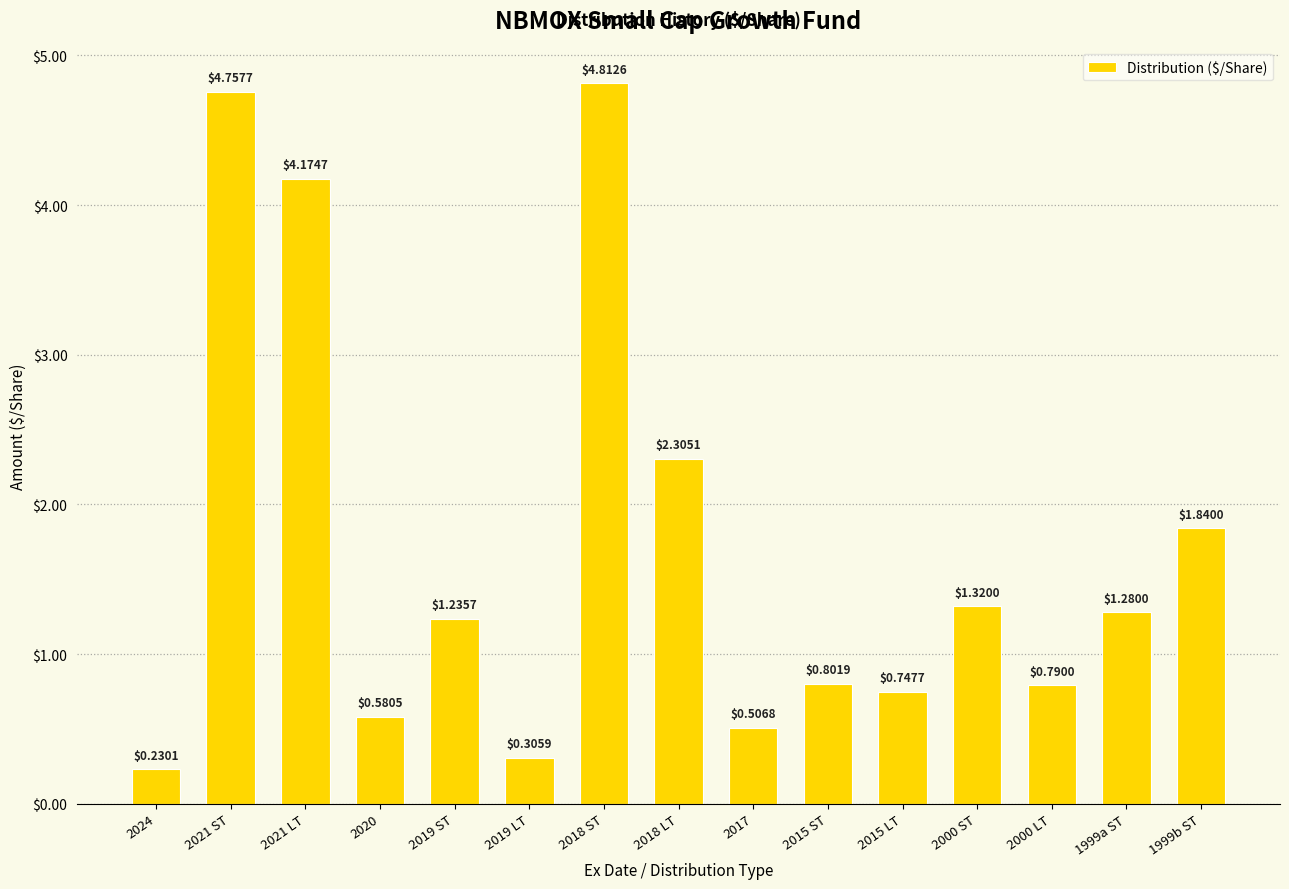

What is the label of the 3rd bar from the right?

2000 LT